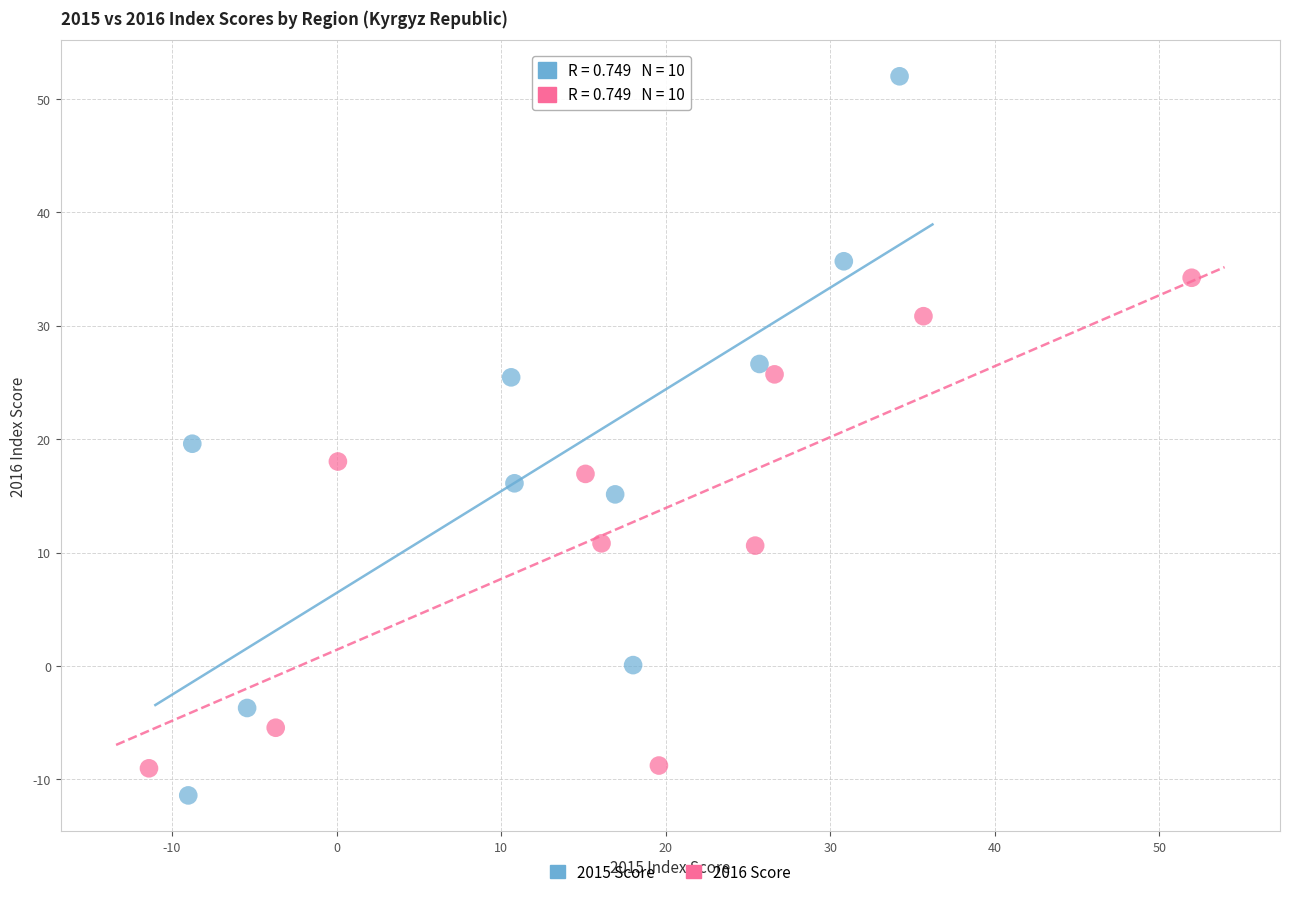

Which series has the widest spread of Y values?

2015 Score